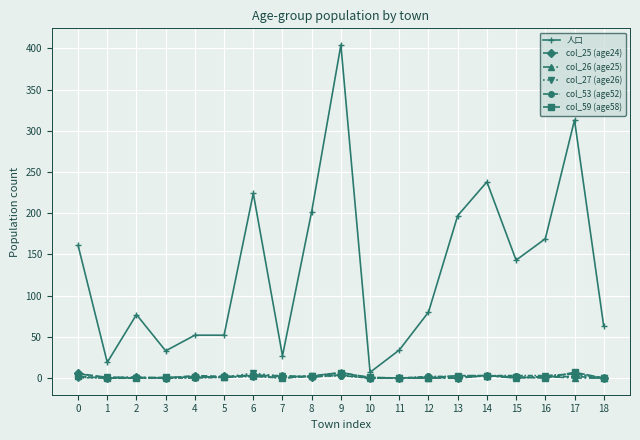

How many lines are shown in the chart?

6